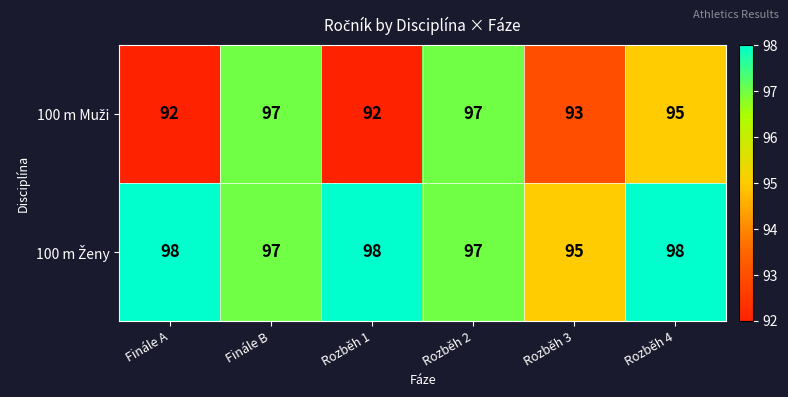

What is the total value across all series at Rozběh 1?

190